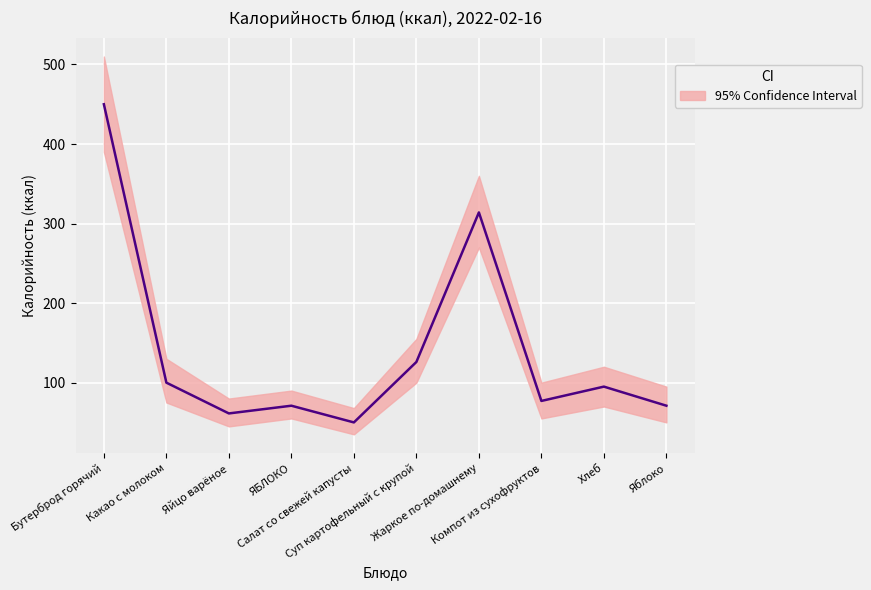

How many data points are less than 95?

5